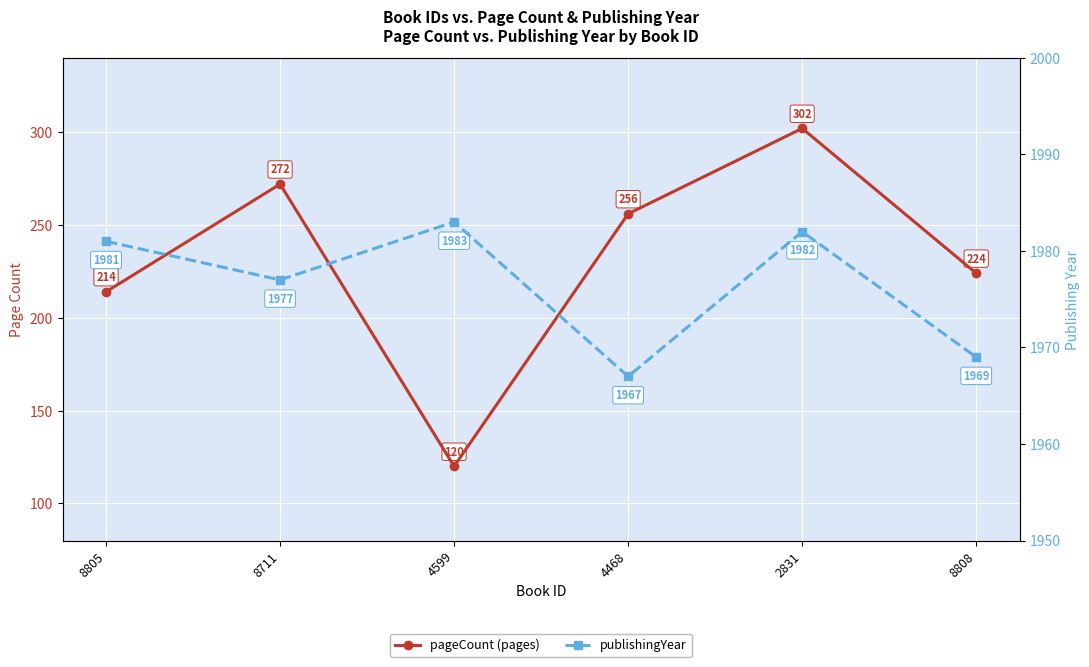

How many series are shown in this chart?

2